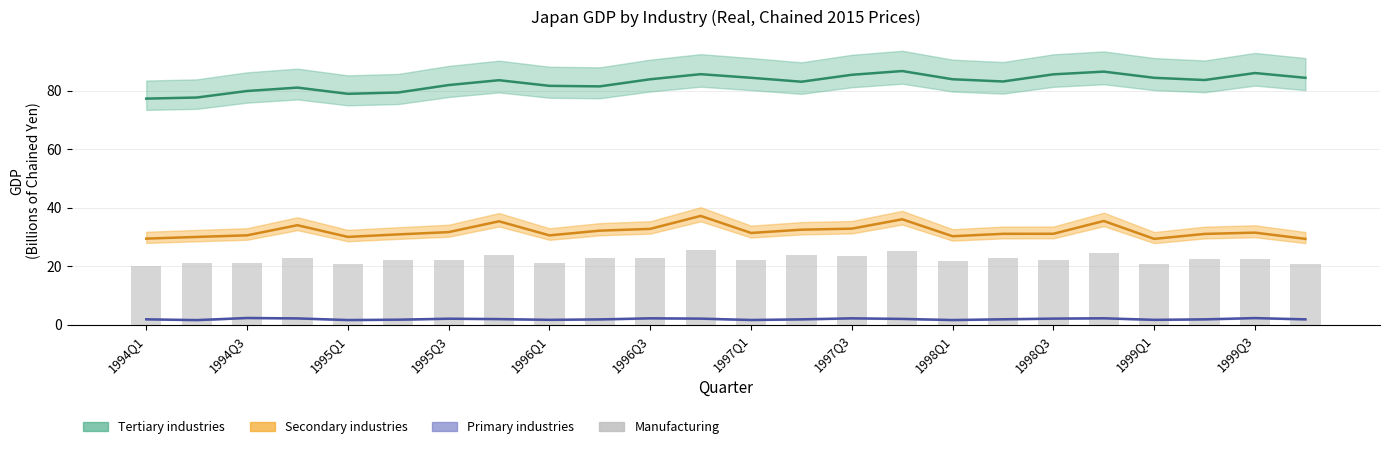

What is the average value?

22.4